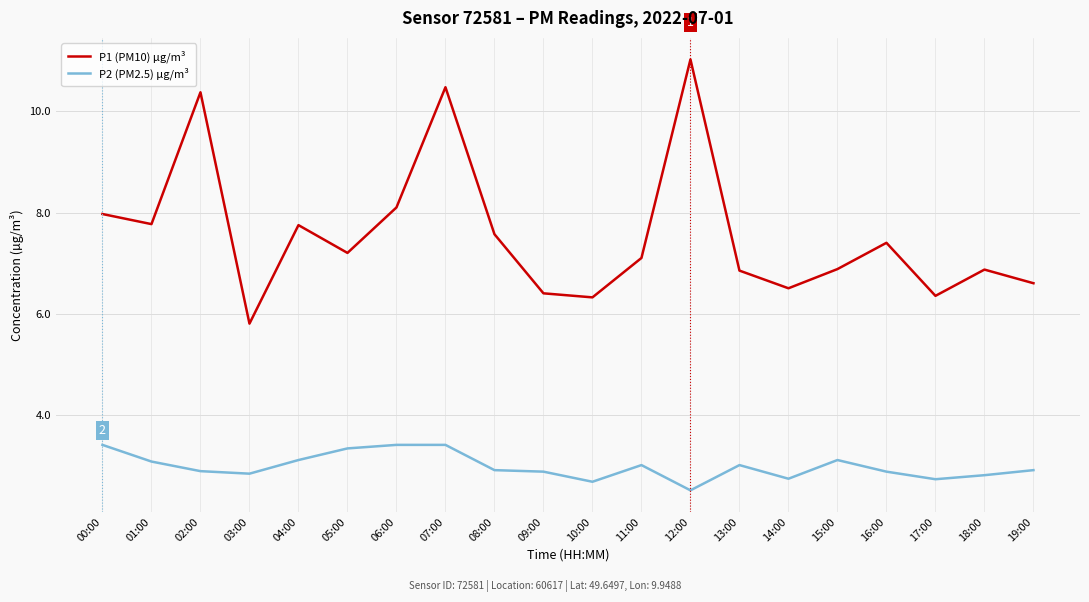

What is the total value across all series at 03:00?

8.6